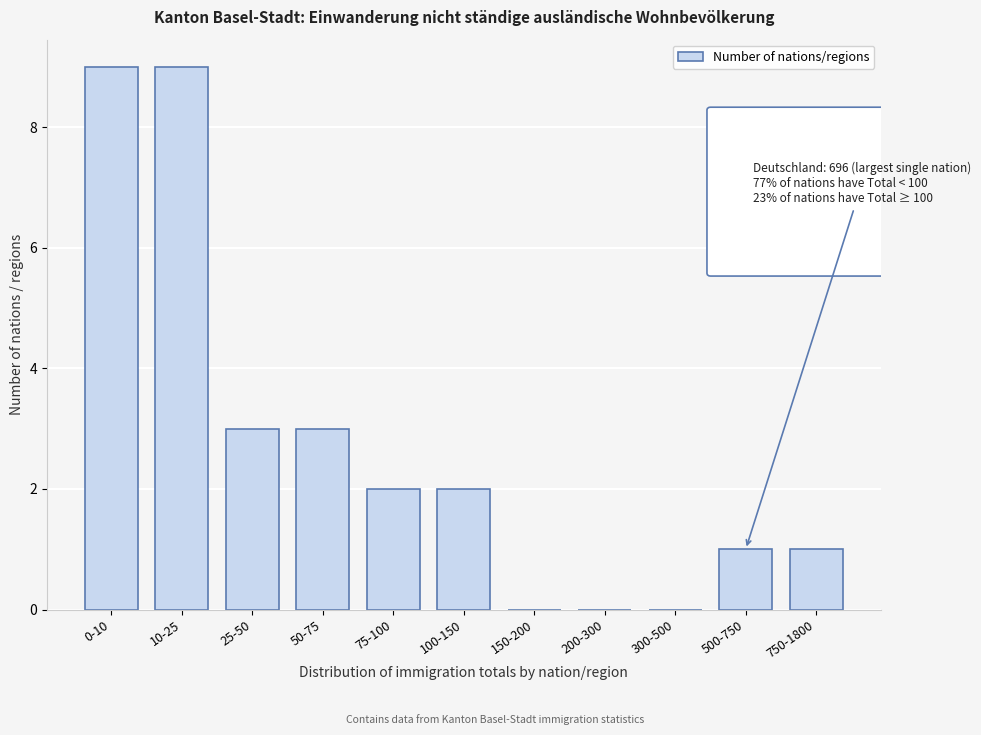

Reading left to right, what are all the values shown in this chart?

0-10=9	10-25=9	25-50=3	50-75=3	75-100=2	100-150=2	150-200=0	200-300=0	300-500=0	500-750=1	750-1800=1